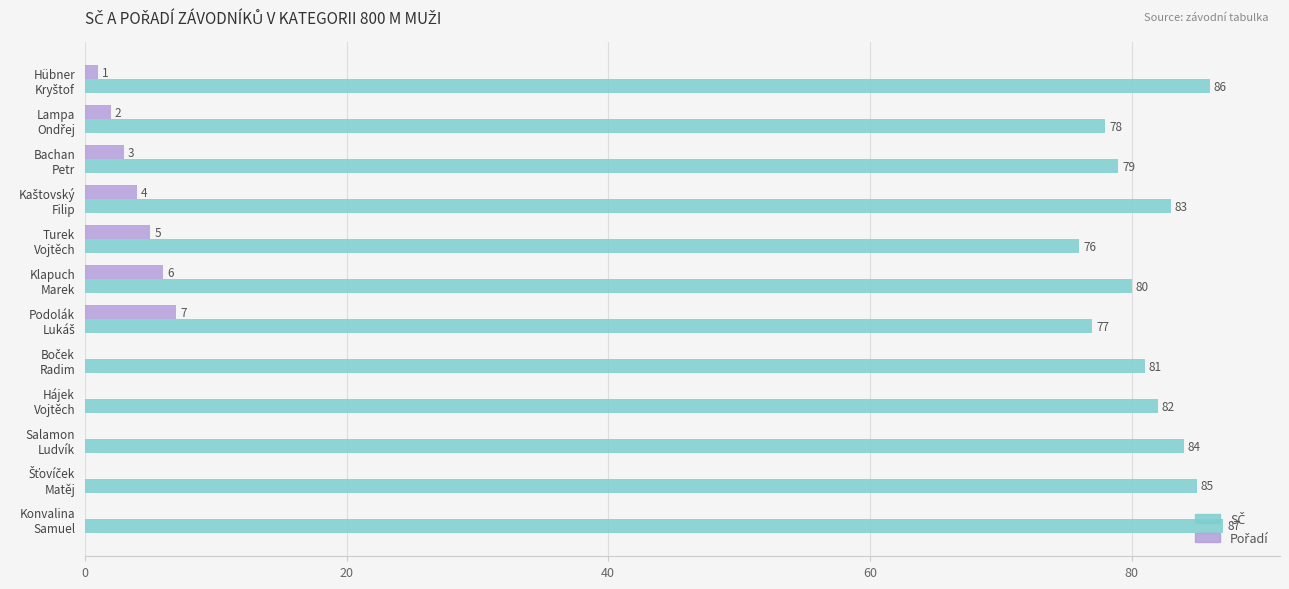

What is the greatest value displayed?

87